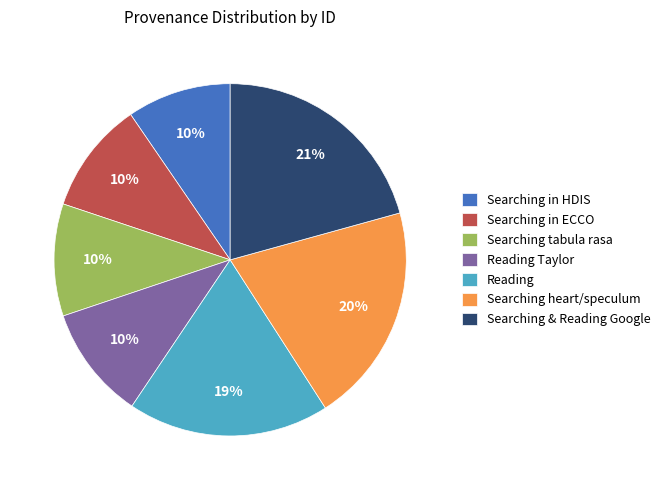

To the nearest percent, what portion does Searching & Reading Google represent?

21%